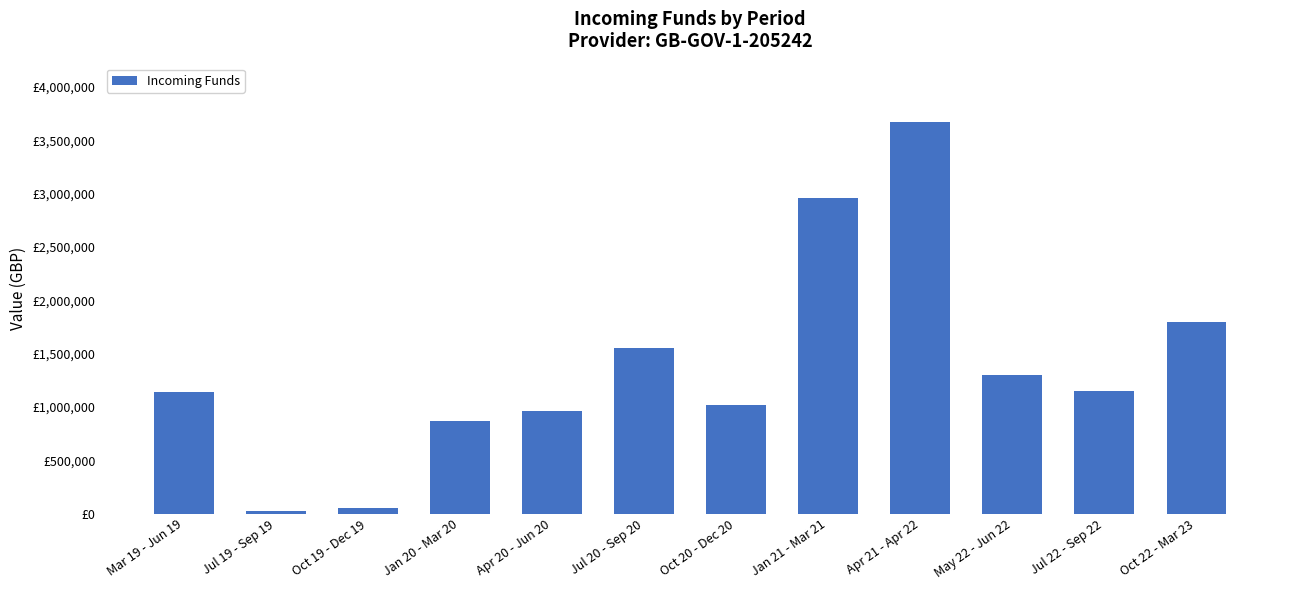

Reading left to right, extract all data points from this chart.

1140039.0	20200.2	51511.3	865012.1	960467.2	1548709.3	1022231.2	2958175.2	3668735.0	1298202.1	1144497.1	1800779.2